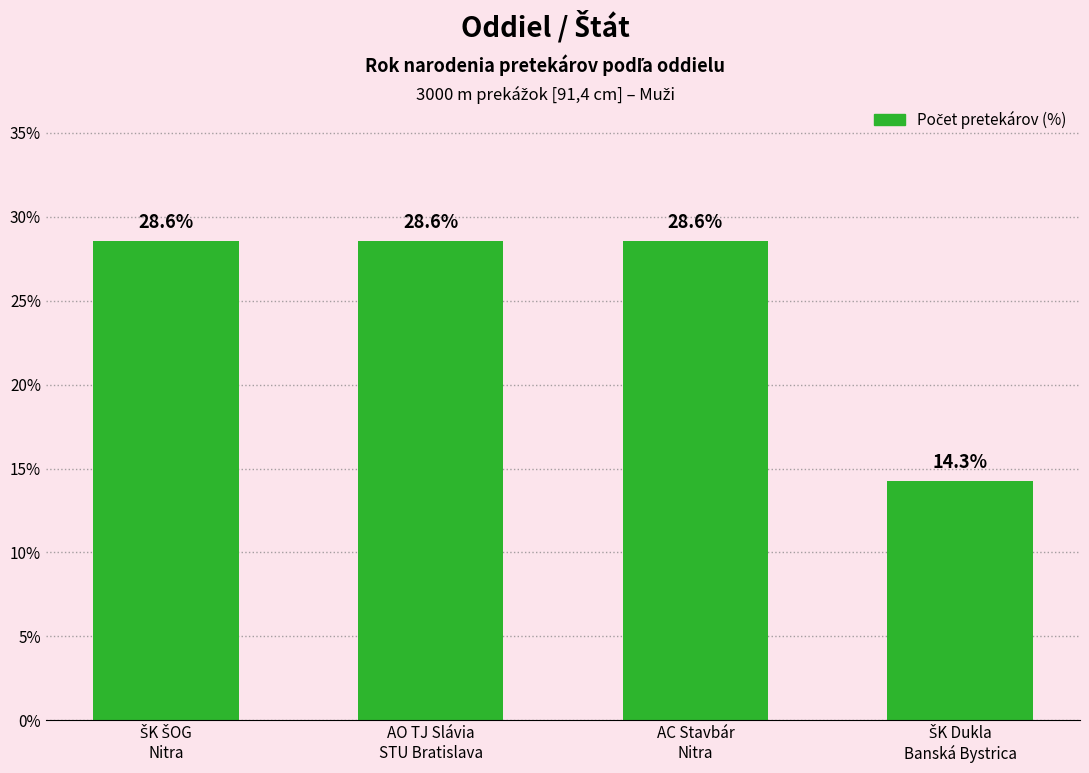

How many values are below 28?

1